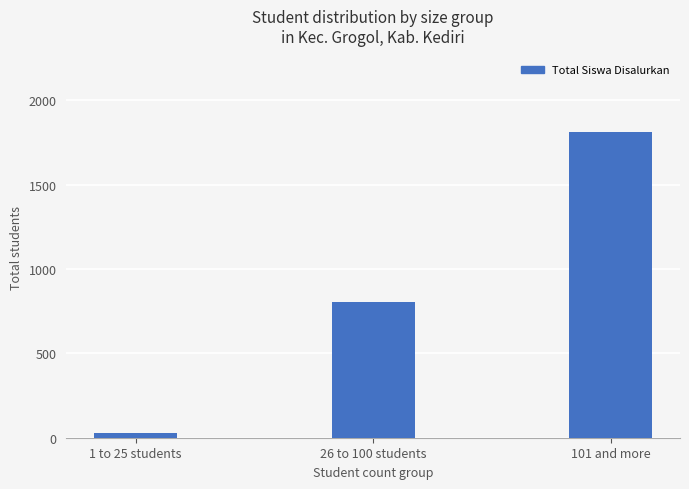

What is the greatest value displayed?

1813